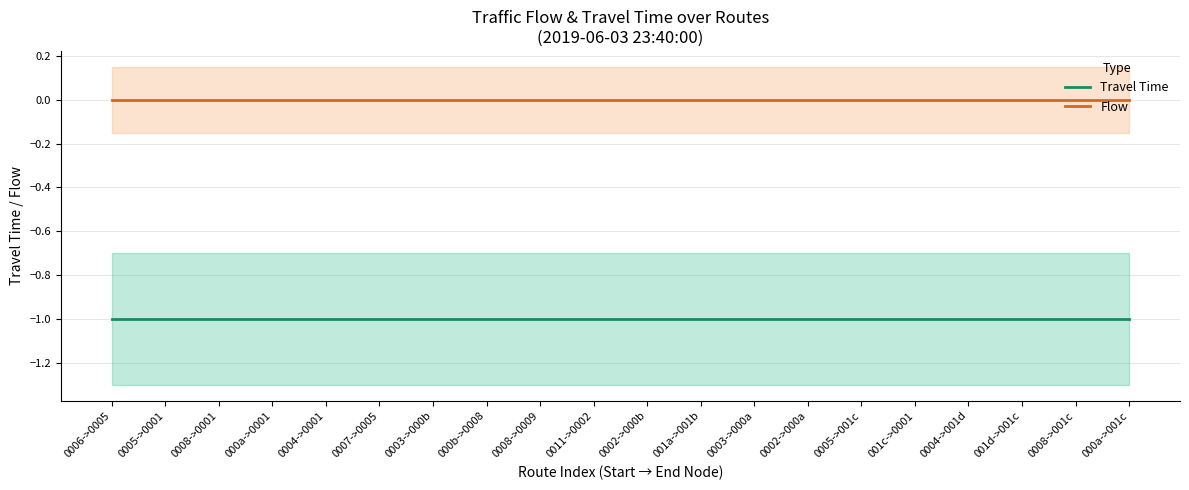

Count the number of categories in the chart.

20